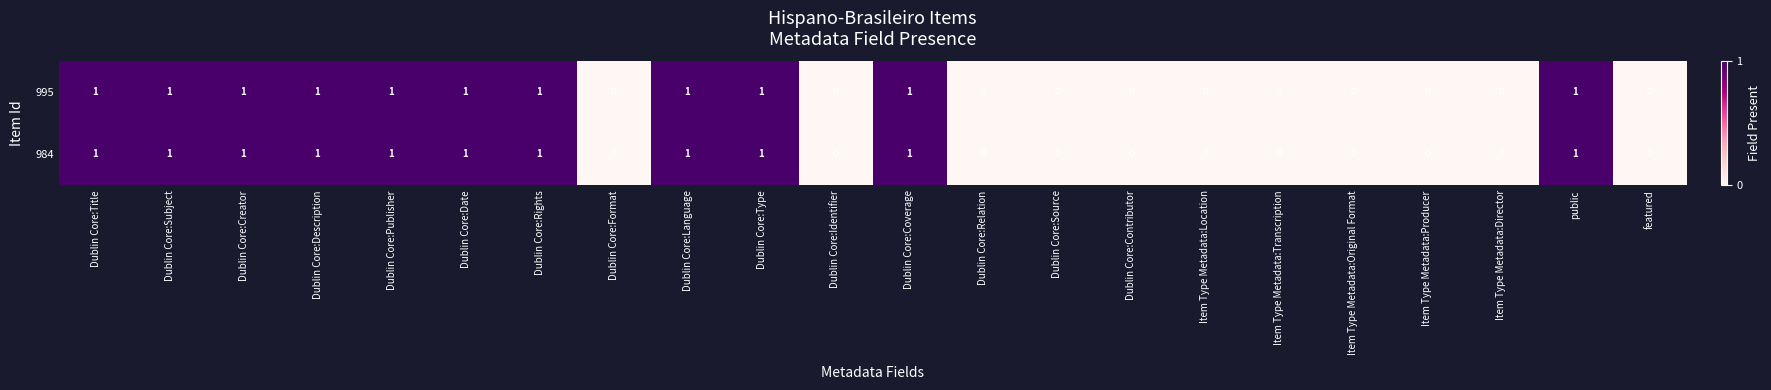

How many 995 values are between 0 and 1?

22